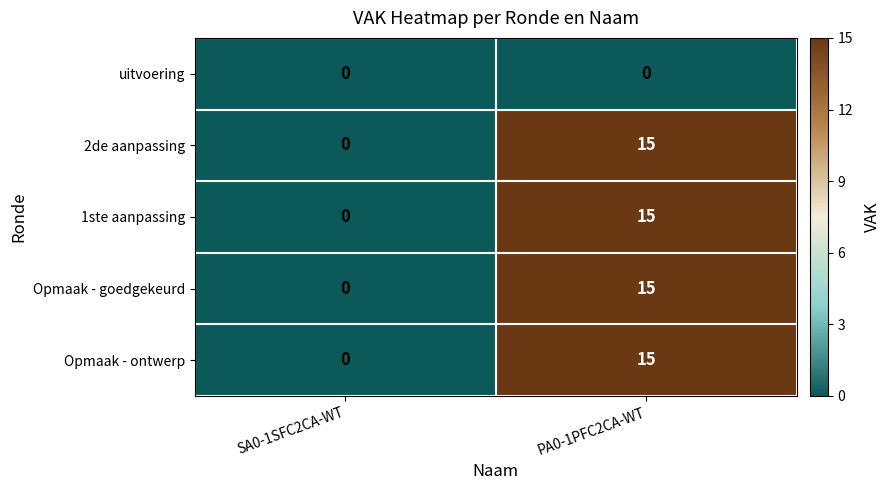

Is it true that uitvoering equals 0 at PA0-1PFC2CA-WT?

True